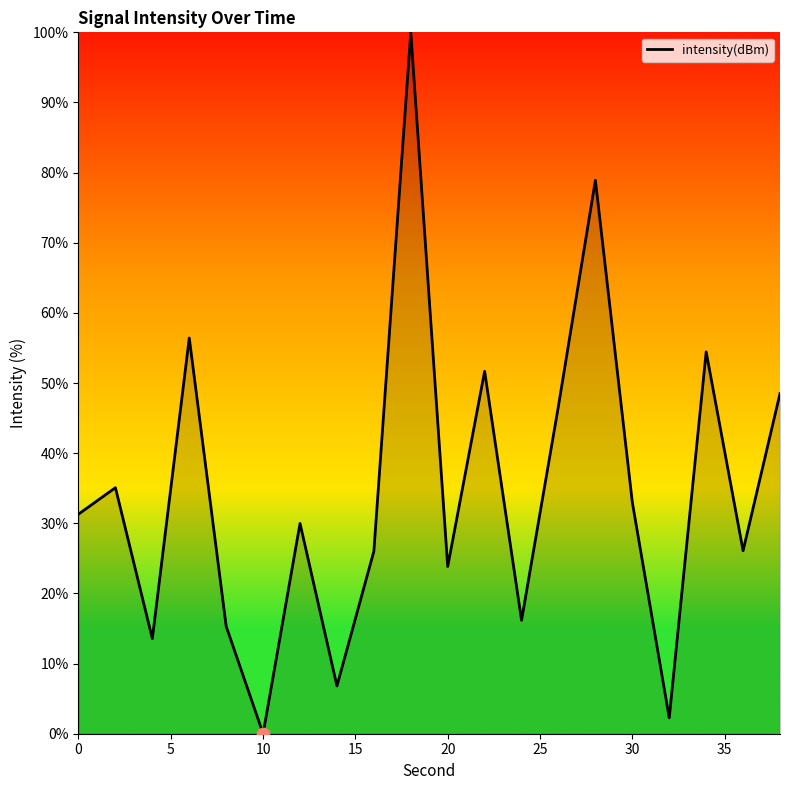

What is the difference between the maximum and minimum values?

100.0